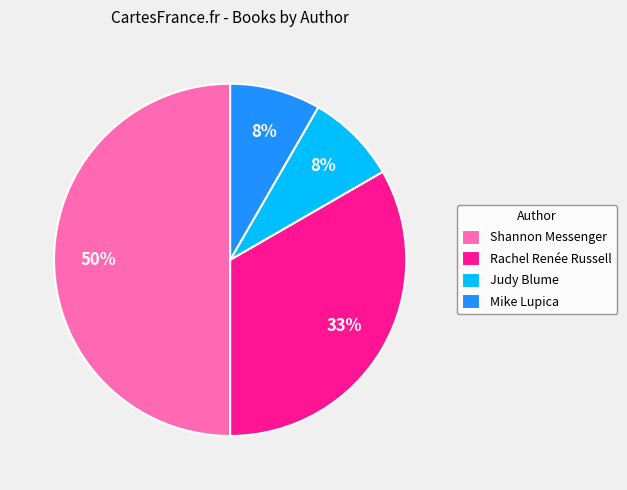

Combined, do Mike Lupica and Rachel Renée Russell account for over 50%?

No